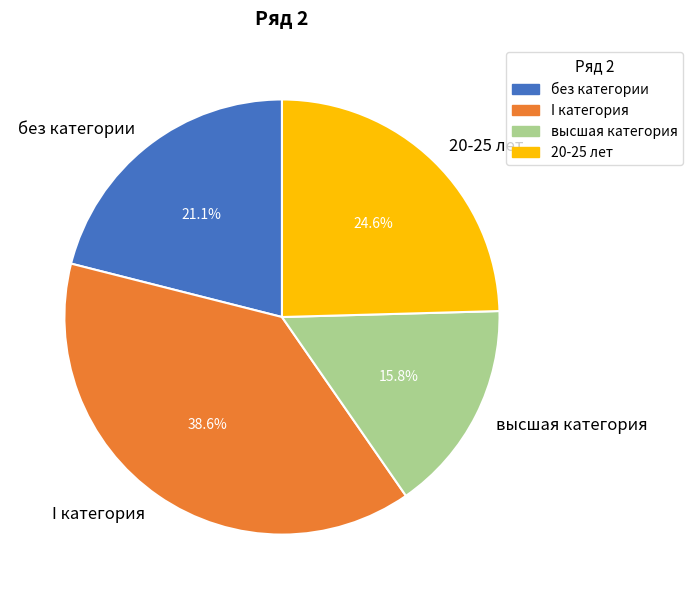

What is the ratio of the value at I категория to the value at 20-25 лет?

1.6